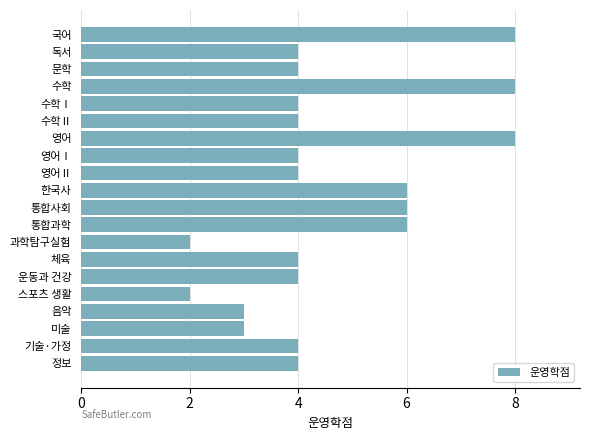

What is the smallest value displayed?

2